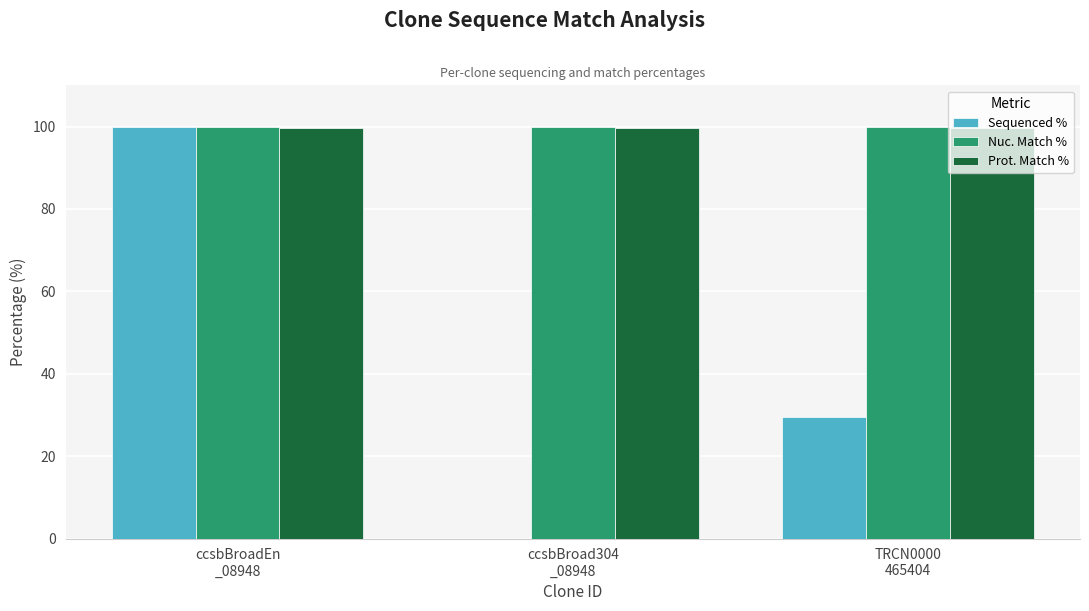

What is the sum of all Prot. Match % values?

298.8